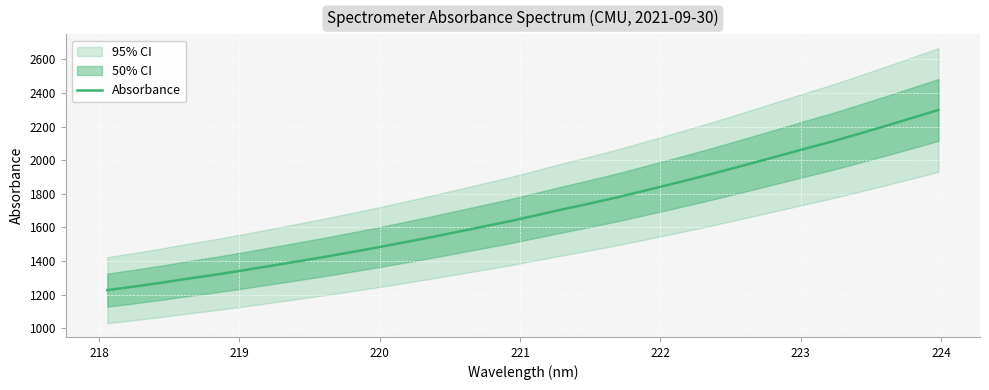

Reading left to right, list all the values displayed in this chart.

1227.6	1249.1	1271.4	1296.1	1318.8	1343.8	1369.8	1396.1	1422.6	1450.8	1479.5	1509.8	1540.3	1572.5	1604.9	1637.2	1672.8	1708.7	1743.1	1778.7	1817.5	1856.7	1896.5	1937.7	1980.5	2023.6	2067.4	2109.6	2155.5	2201.9	2250.2	2298.3